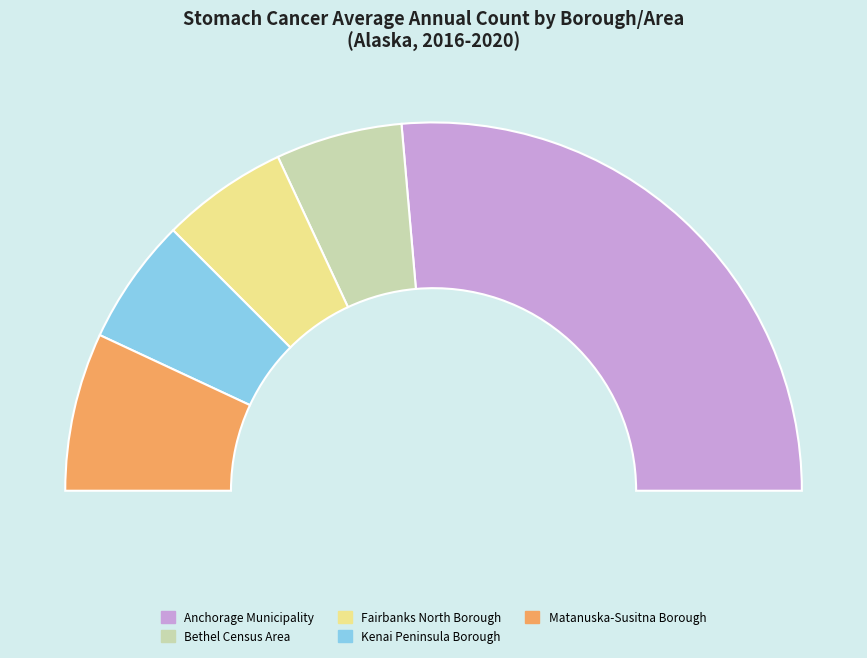

Is it true that Bethel Census Area is 4% of the pie?

False